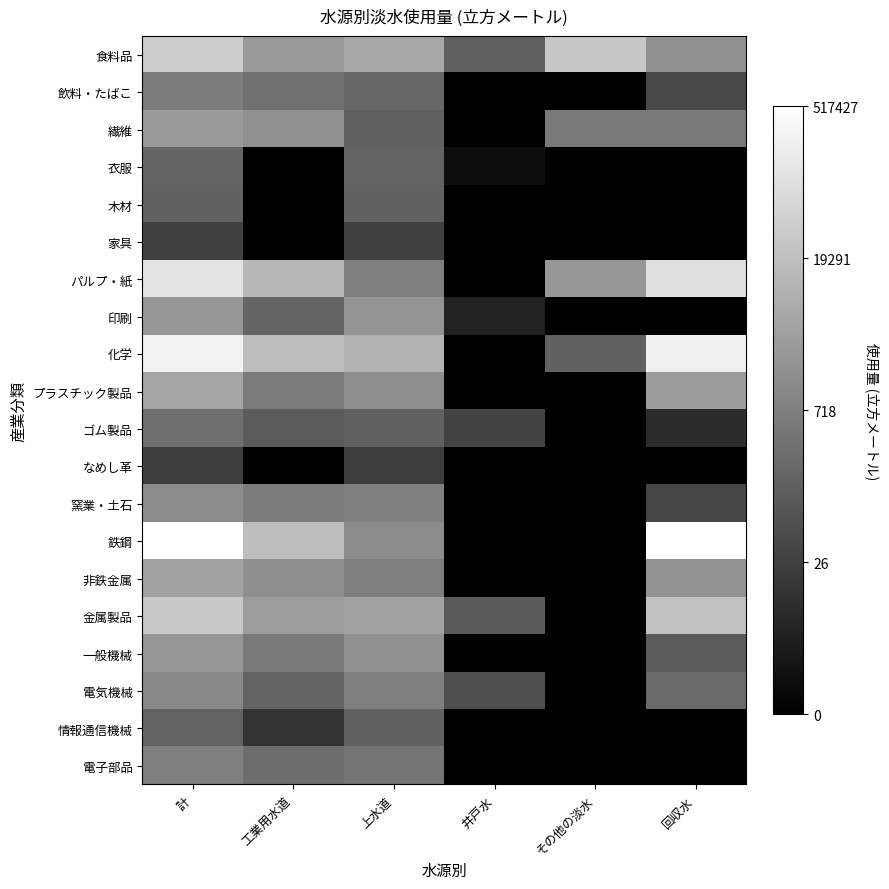

Which label corresponds to the largest value in the chart?

計